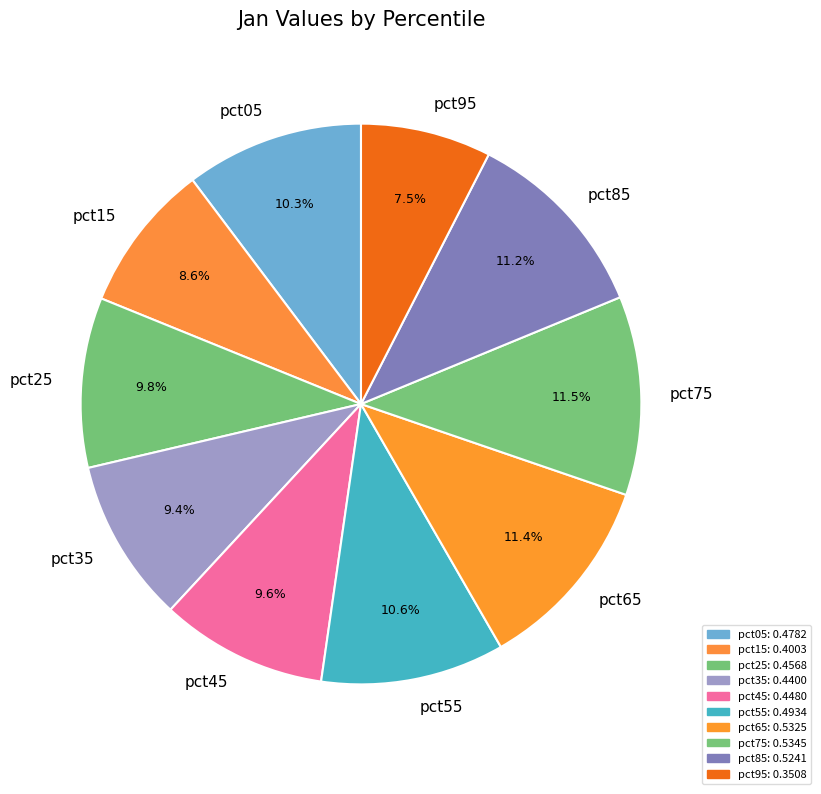

Count the number of slices in the pie.

10